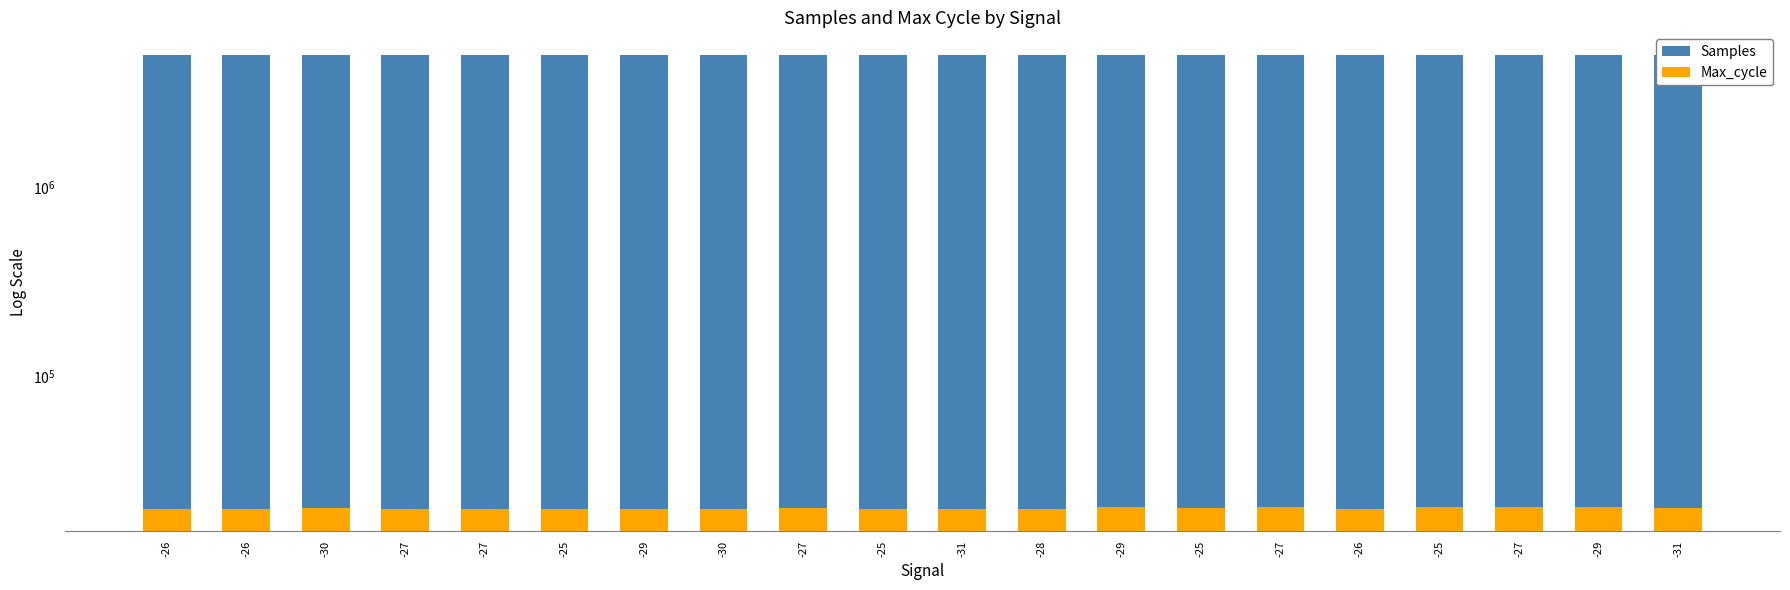

What is the average value of the Samples series?

4973276